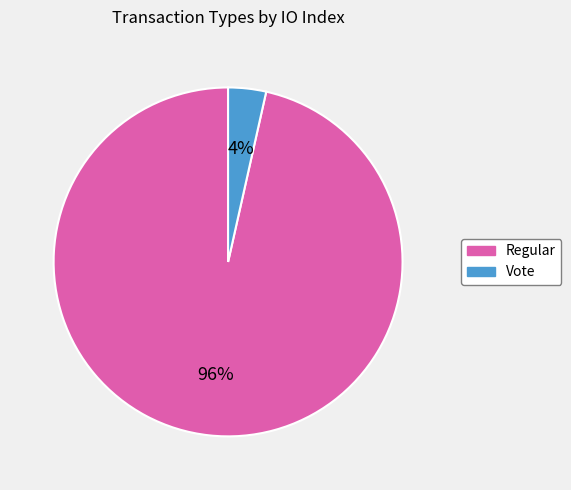

Does any single category account for the majority?

Yes